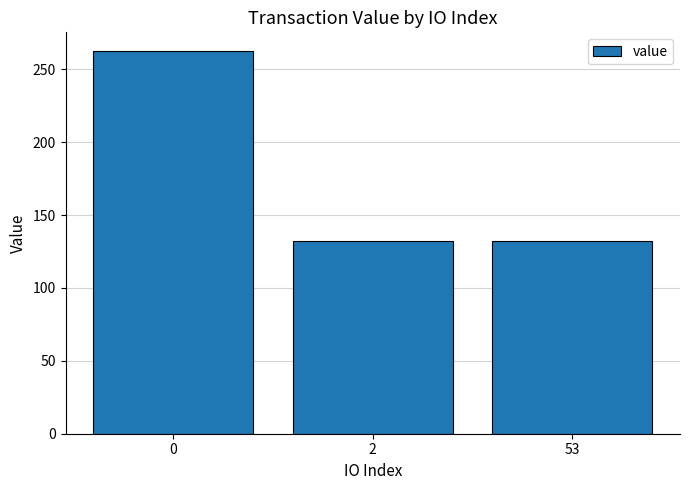

What is the smallest value displayed?

132.2